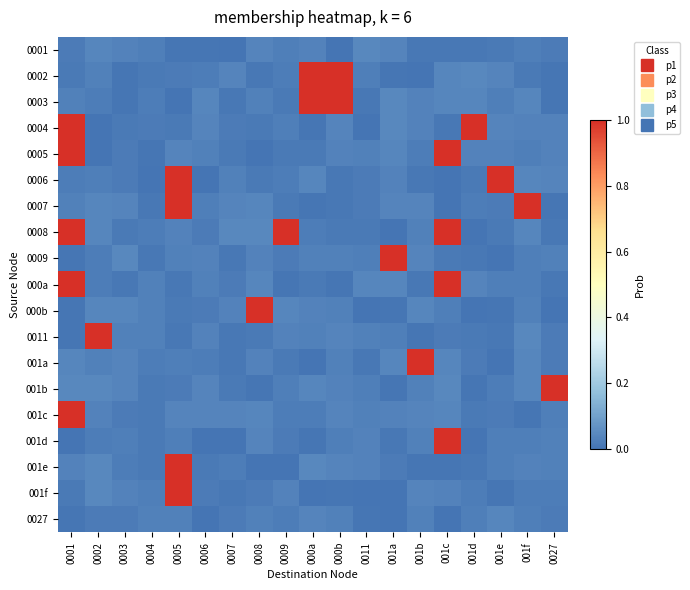

How many data points does each series have?

19